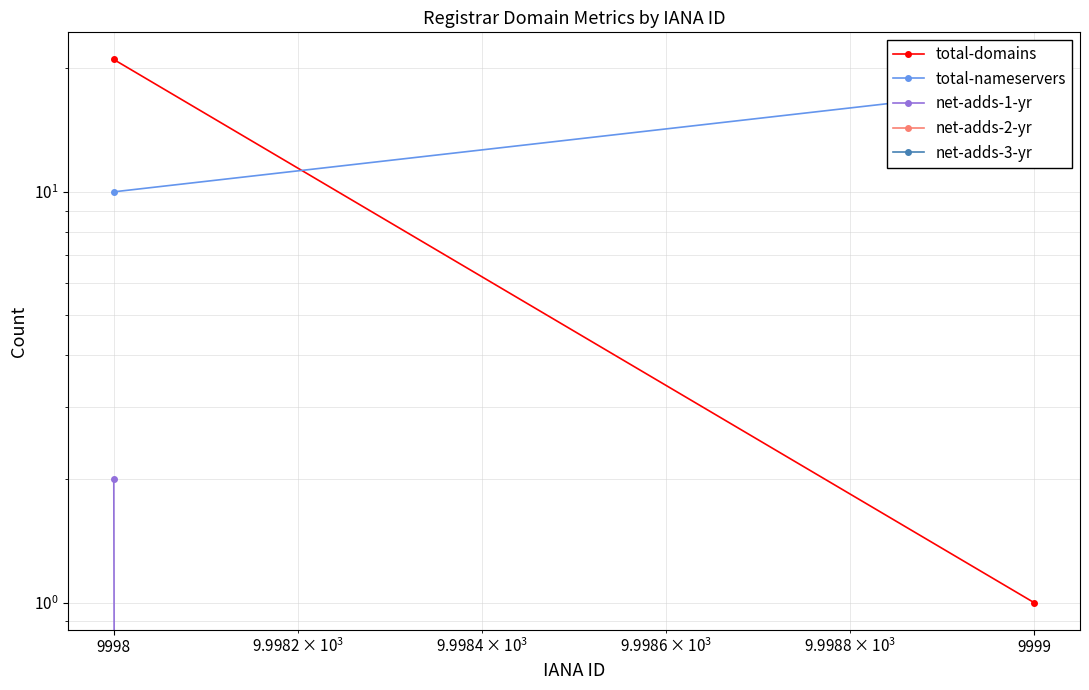

What is the difference between the highest and lowest values at 9998?

21